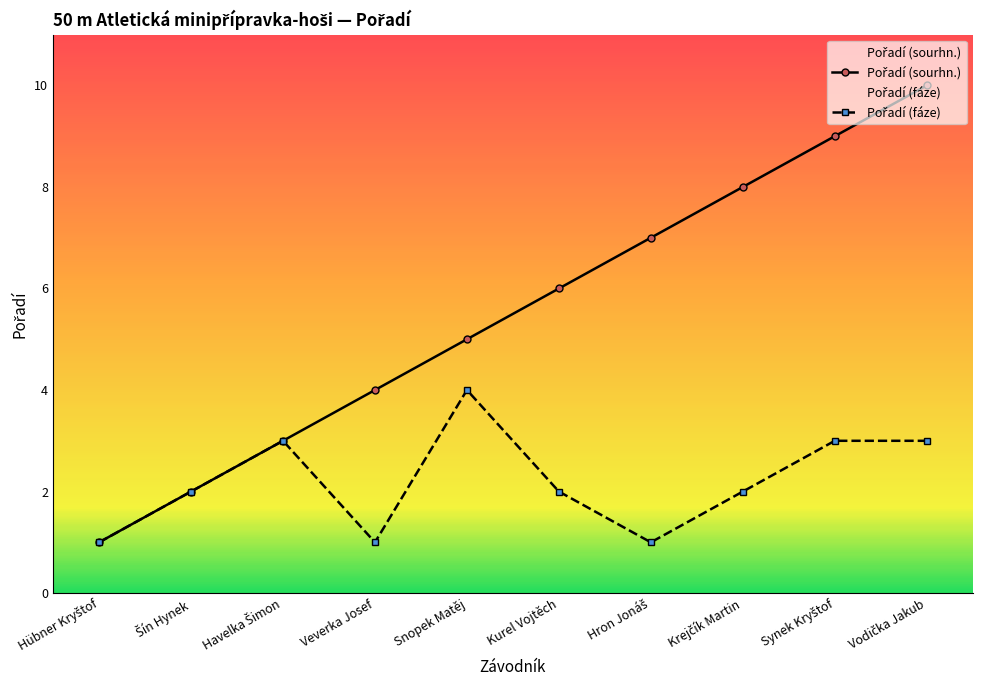

How many categories are shown in the chart?

10